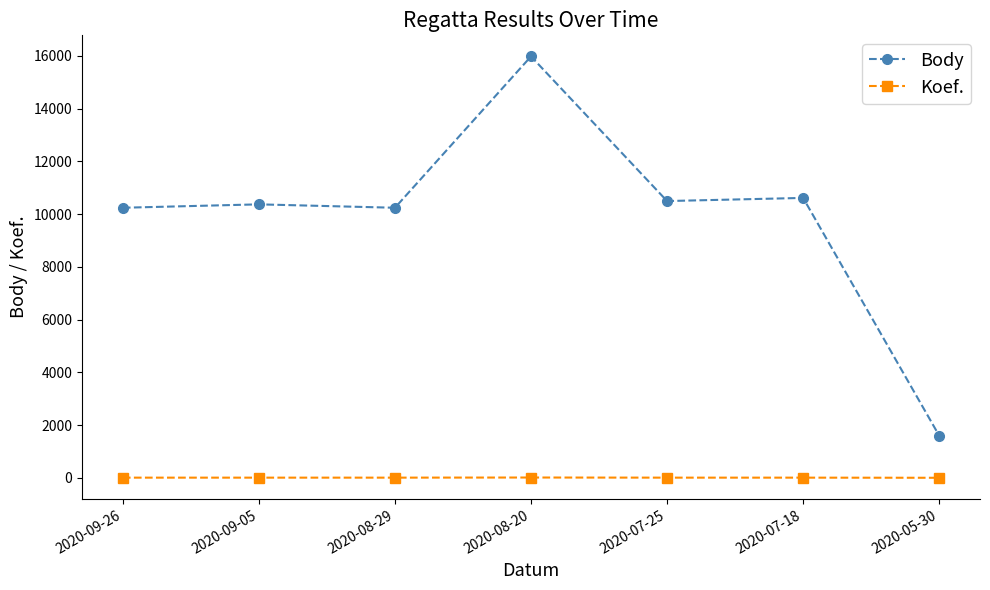

What is the greatest value displayed?

15977